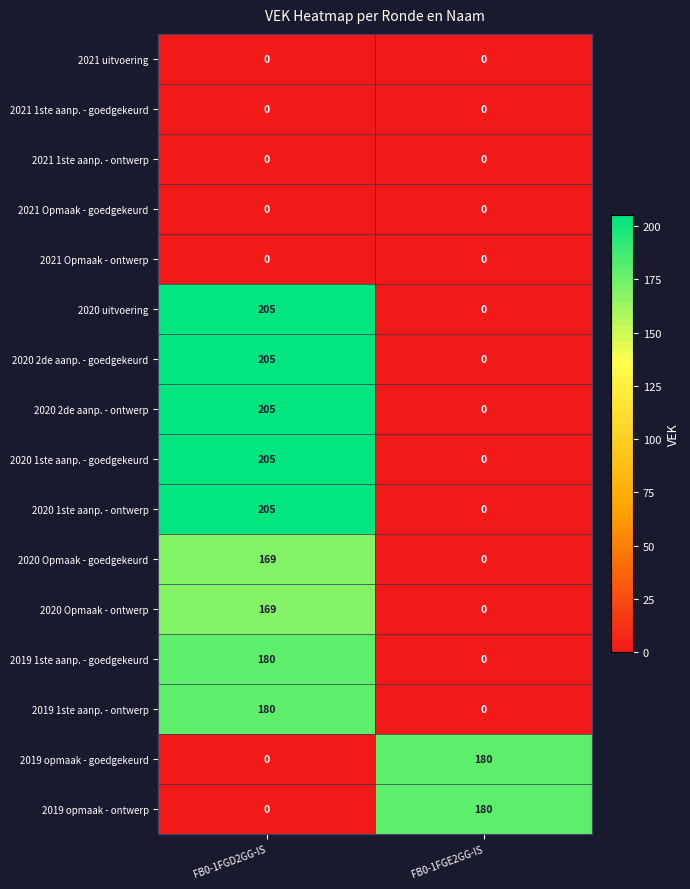

What is the difference between the 2020 Opmaak - ontwerp values at FB0-1FGE2GG-IS and FB0-1FGD2GG-IS?

169